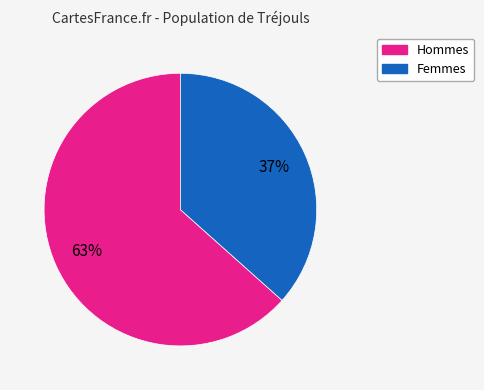

To the nearest percent, what portion does Femmes represent?

37%